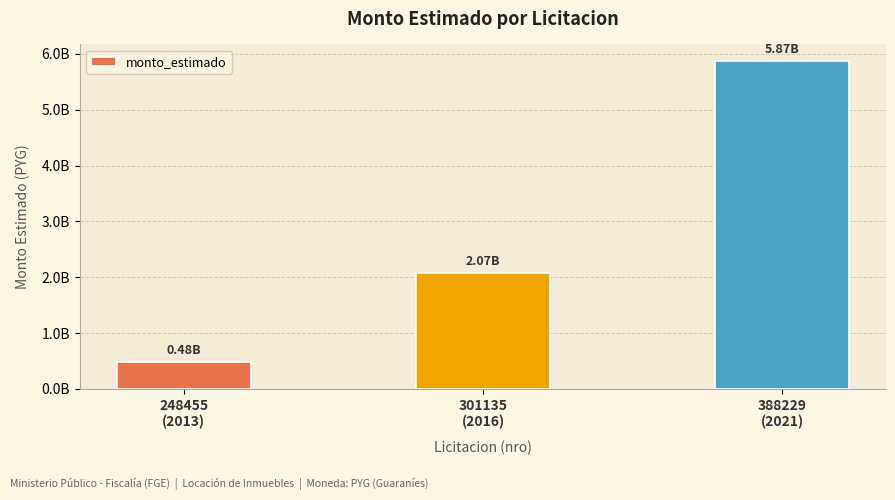

What is the ratio of the value at 301135
(2016) to the value at 388229
(2021)?

0.4